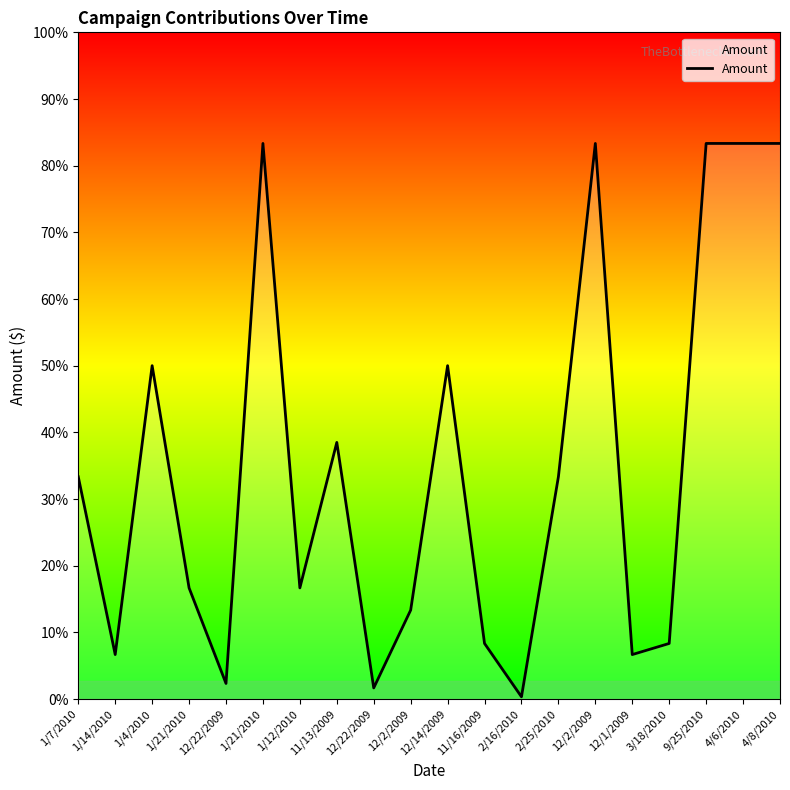

Does the chart display data point markers on the line(s)?

No